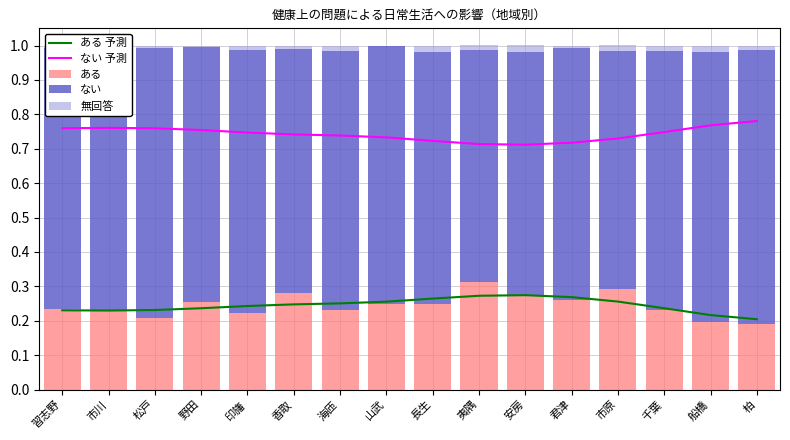

Which category has the highest value in the ある series?

夷隅